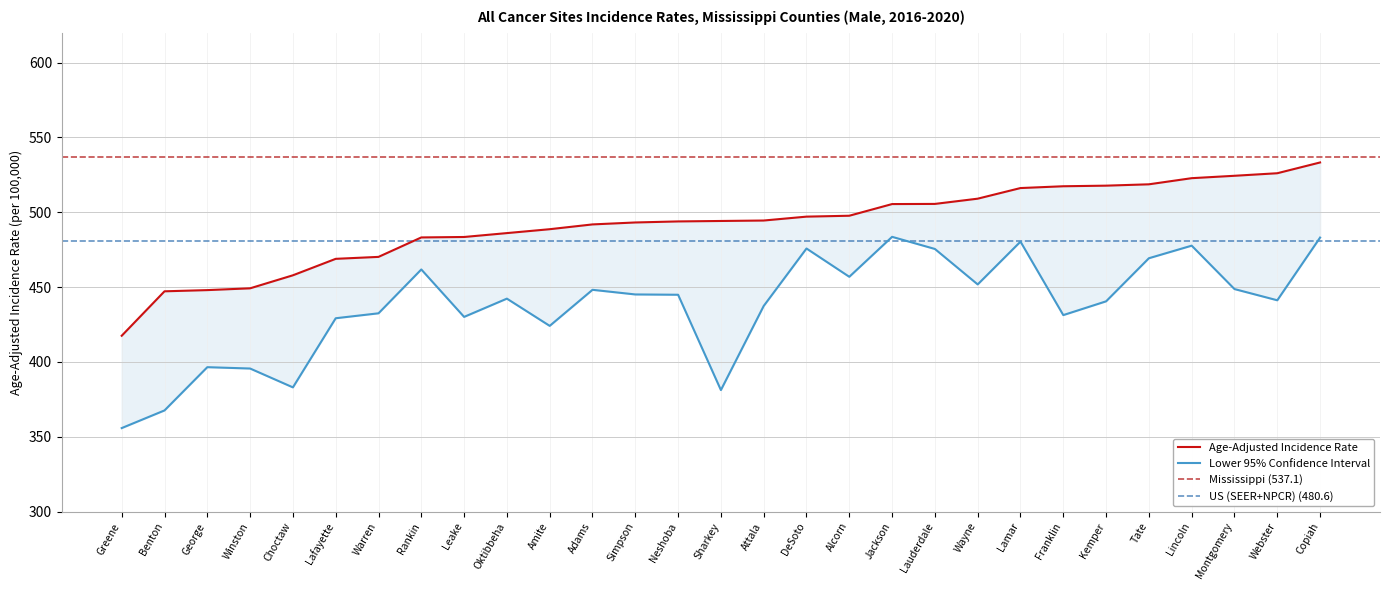

Where is Lower 95% CI nearest to the value 419?

Amite